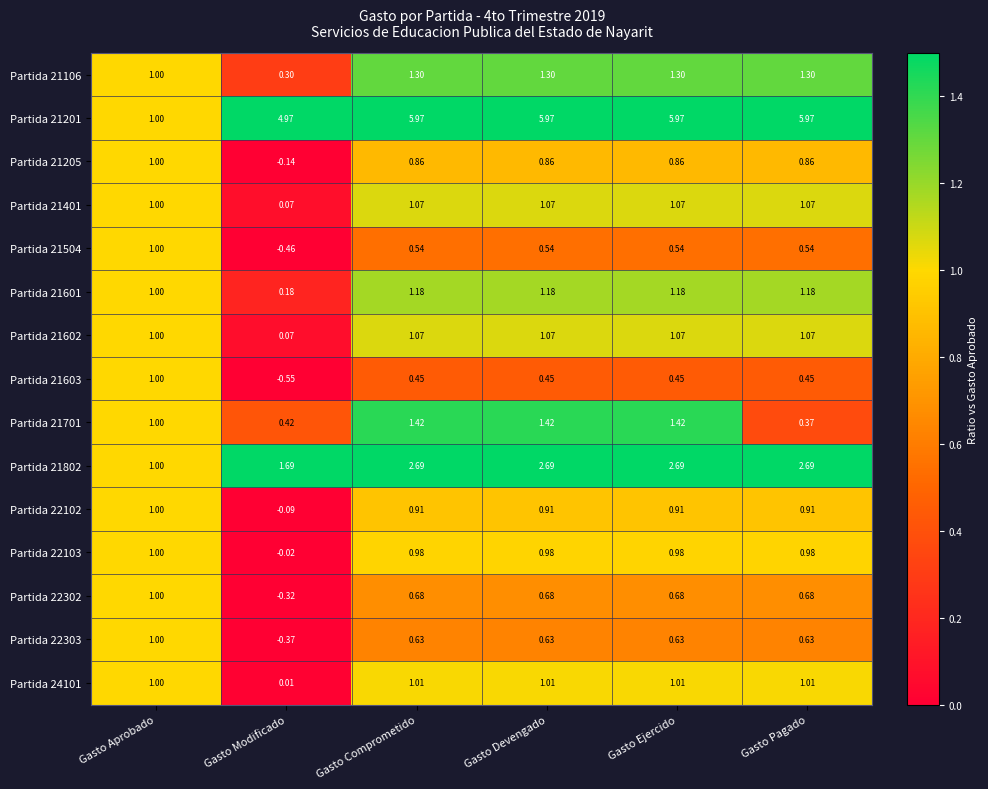

At which category does the chart reach its minimum across all series?

Gasto Modificado